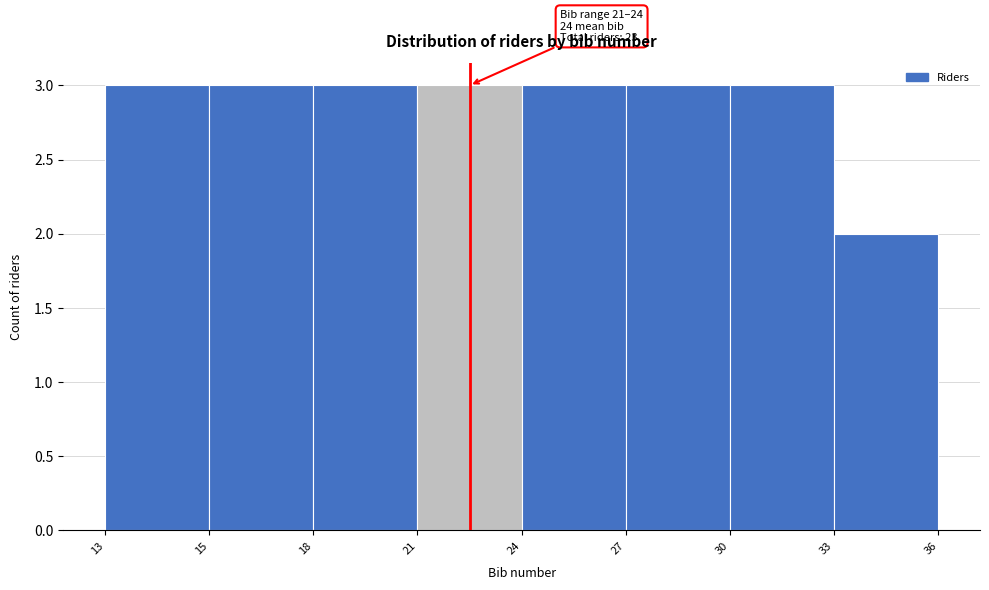

Reading left to right, extract all data points from this chart.

3	3	3	3	3	3	3	2